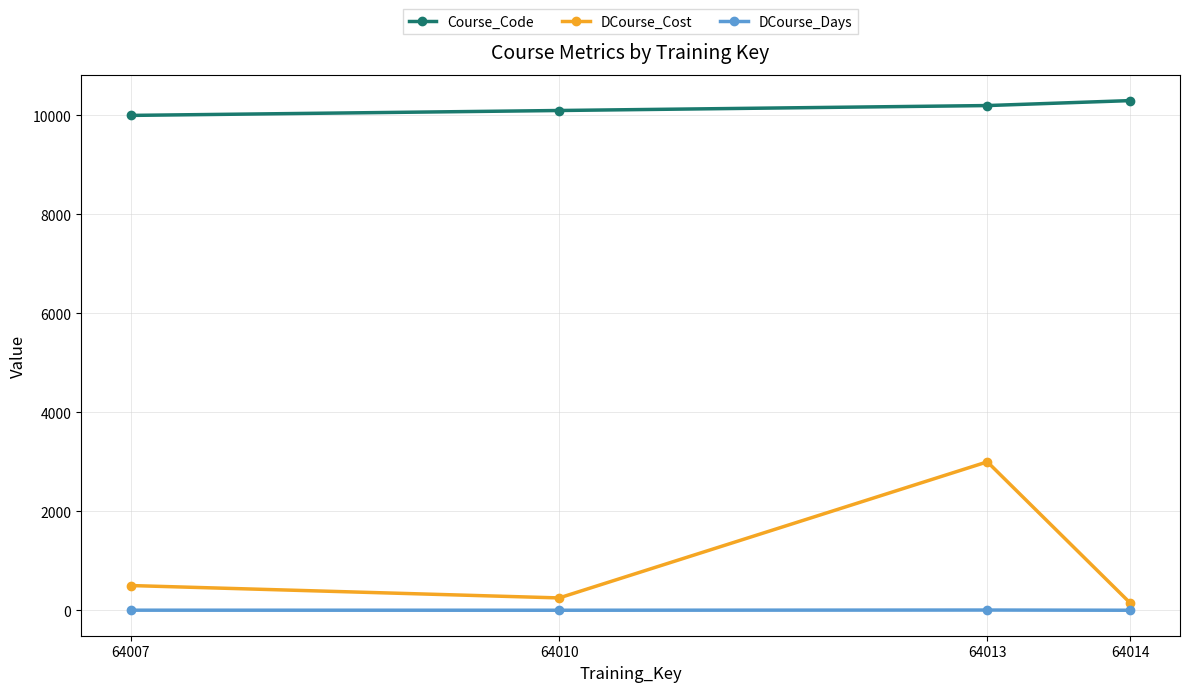

The value of DCourse_Days at 64010 is 1. True or false?

True